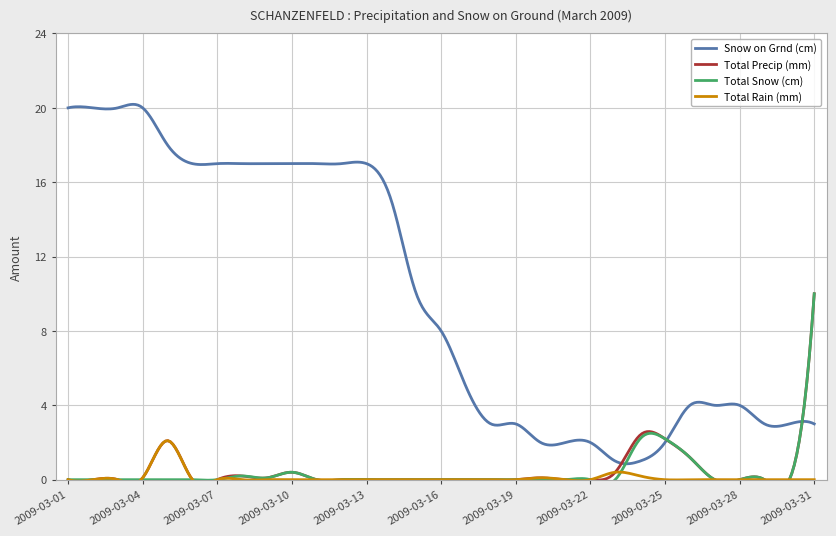

What is the difference between the second highest and second lowest values in the Total Precip (mm) series?

2.4